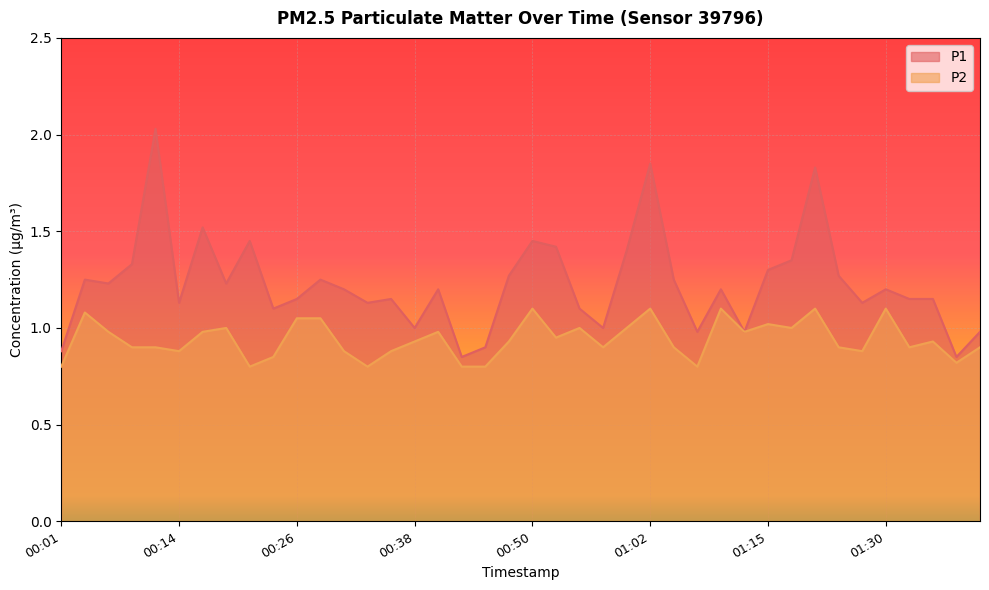

Which series has the widest spread of values?

P1